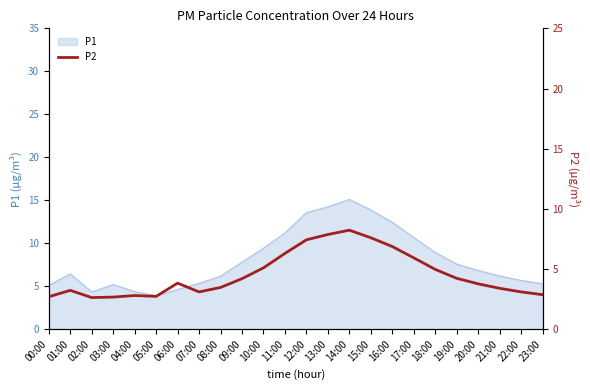

What is the maximum value for P1?

15.1